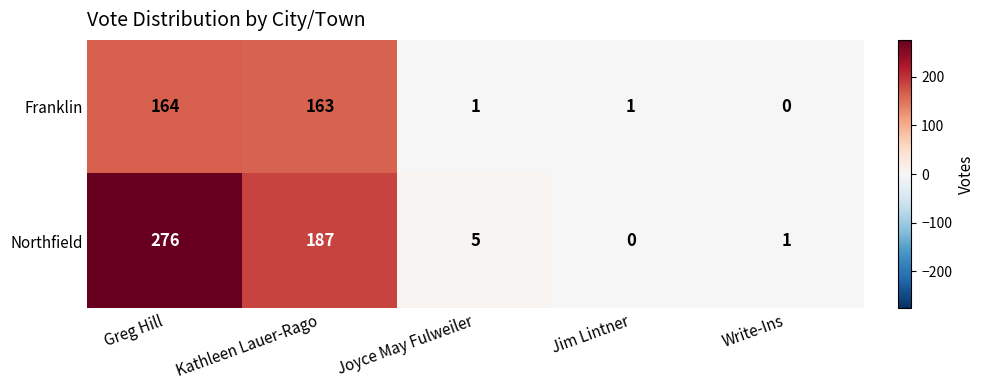

Reading right to left, extract all data points from this chart.

Franklin: 0	1	1	163	164
Northfield: 1	0	5	187	276